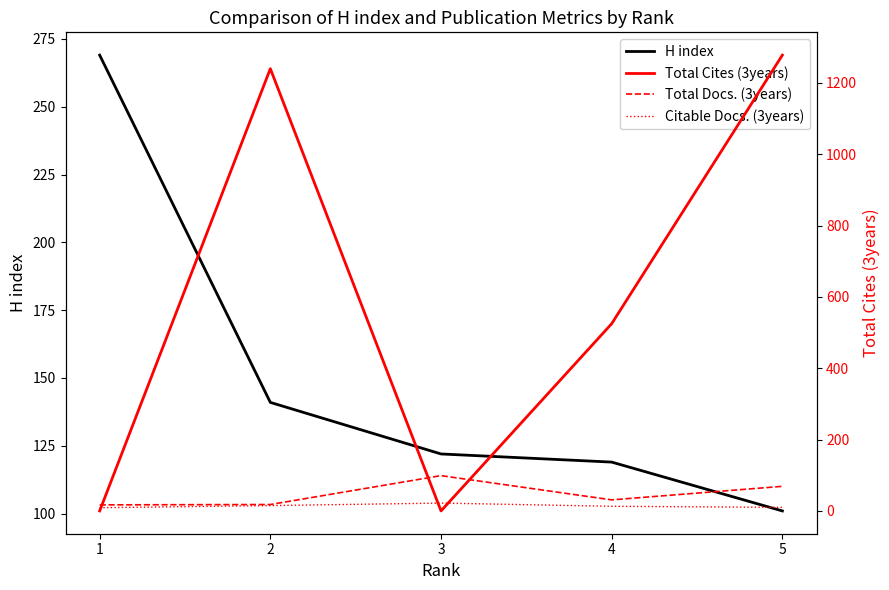

Which series has the widest spread of values?

Total Cites (3years)